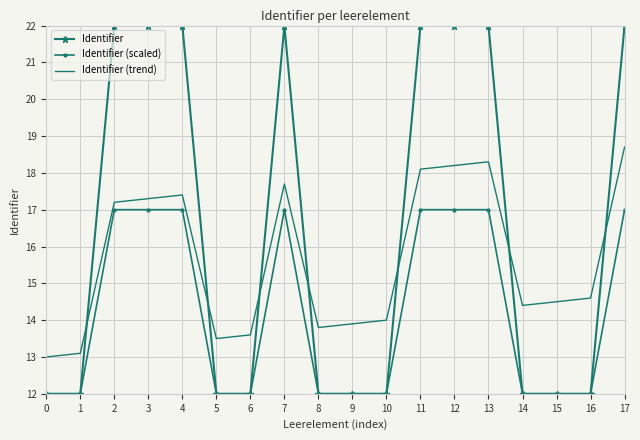

What is the highest value of the Identifier series?

22.0